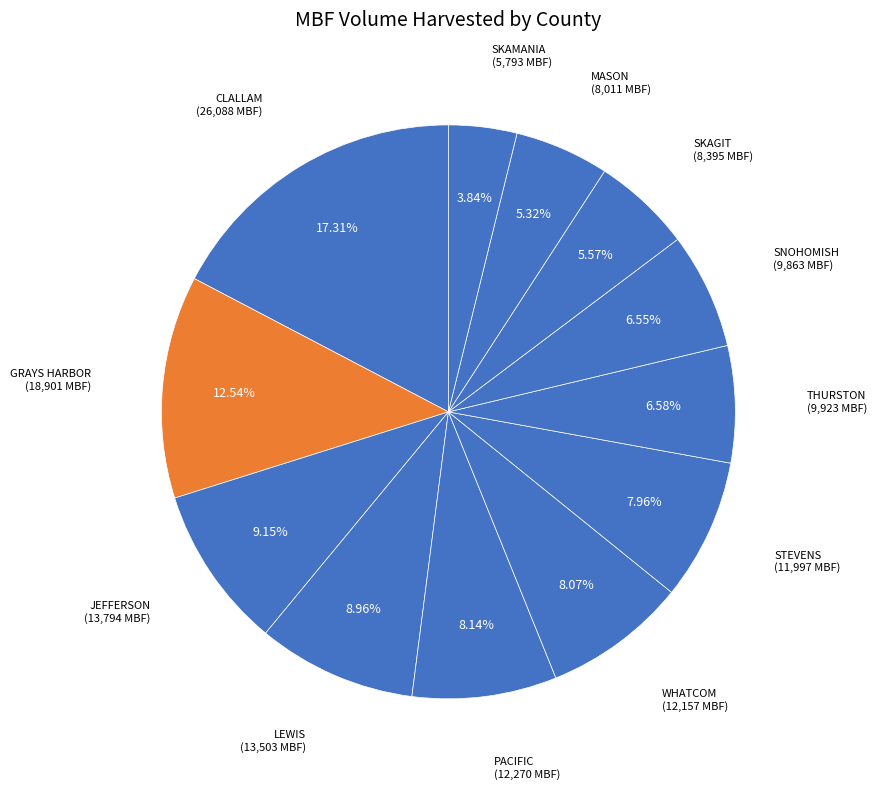

Combined, do PACIFIC and SKAMANIA account for over 50%?

No